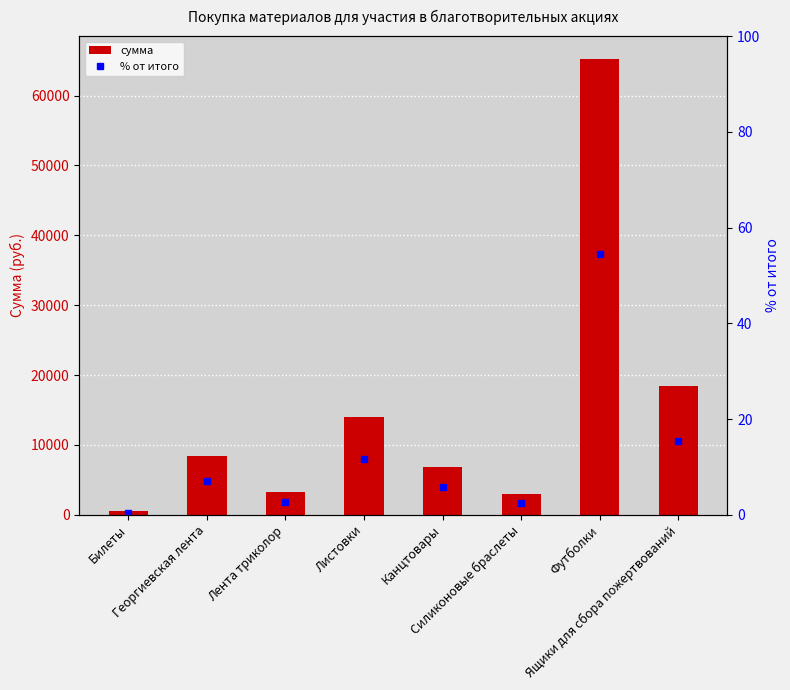

What is the maximum value for сумма?

65240